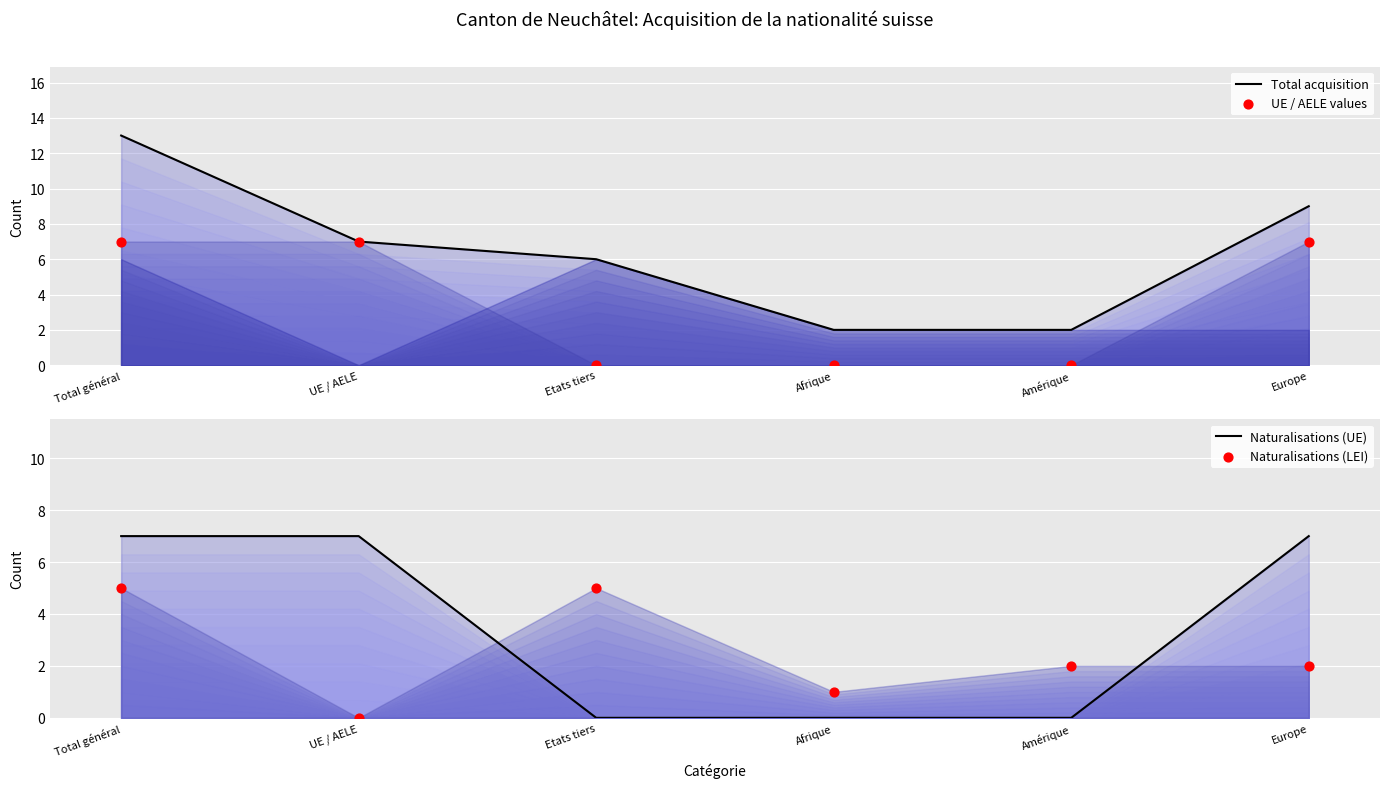

Which series contains the highest Y value?

Total acquisition